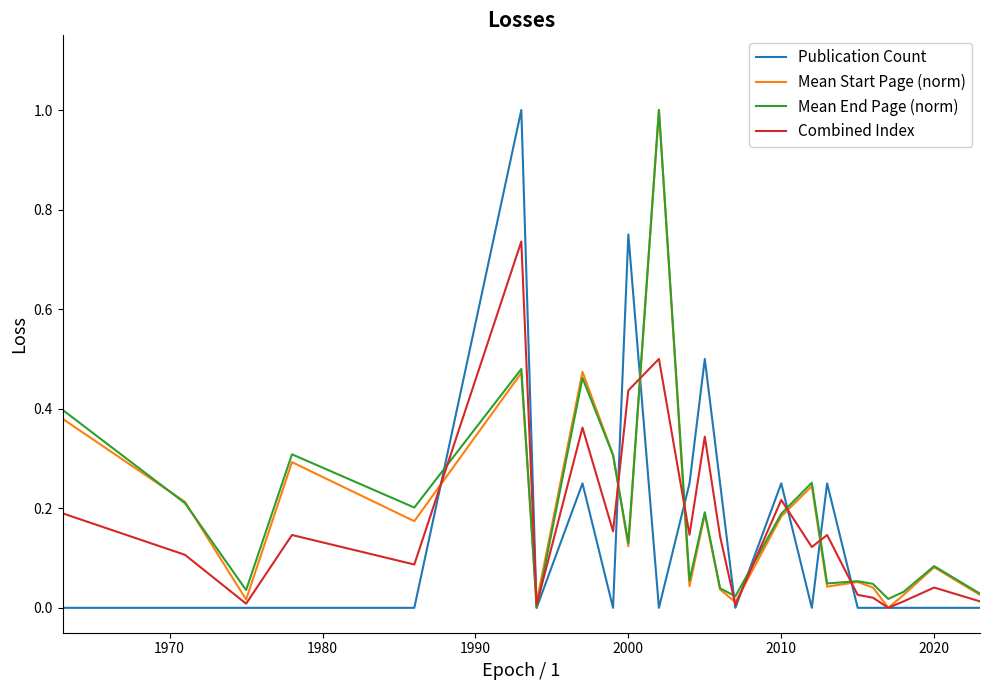

What is the maximum value shown in the chart?

1.0